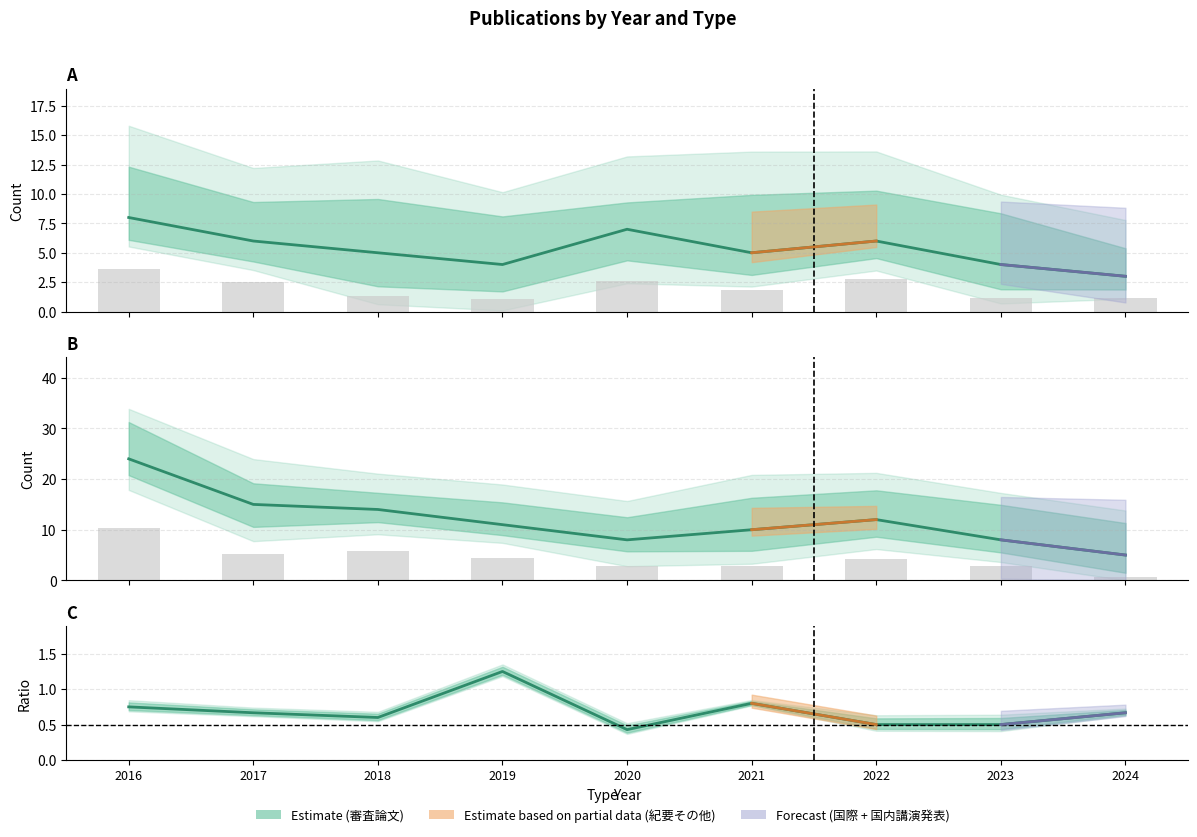

Reading left to right, extract all data points from this chart.

学術論文 (審査論文): 2016=8.0	2017=6.0	2018=5.0	2019=4.0	2020=7.0	2021=5.0	2022=6.0	2023=4.0	2024=3.0
国際会議 + 国内講演発表: 2016=24.0	2017=15.0	2018=14.0	2019=11.0	2020=8.0	2021=10.0	2022=12.0	2023=8.0	2024=5.0
紀要率 Ratio: 2016=0.8	2017=0.7	2018=0.6	2019=1.2	2020=0.4	2021=0.8	2022=0.5	2023=0.5	2024=0.7